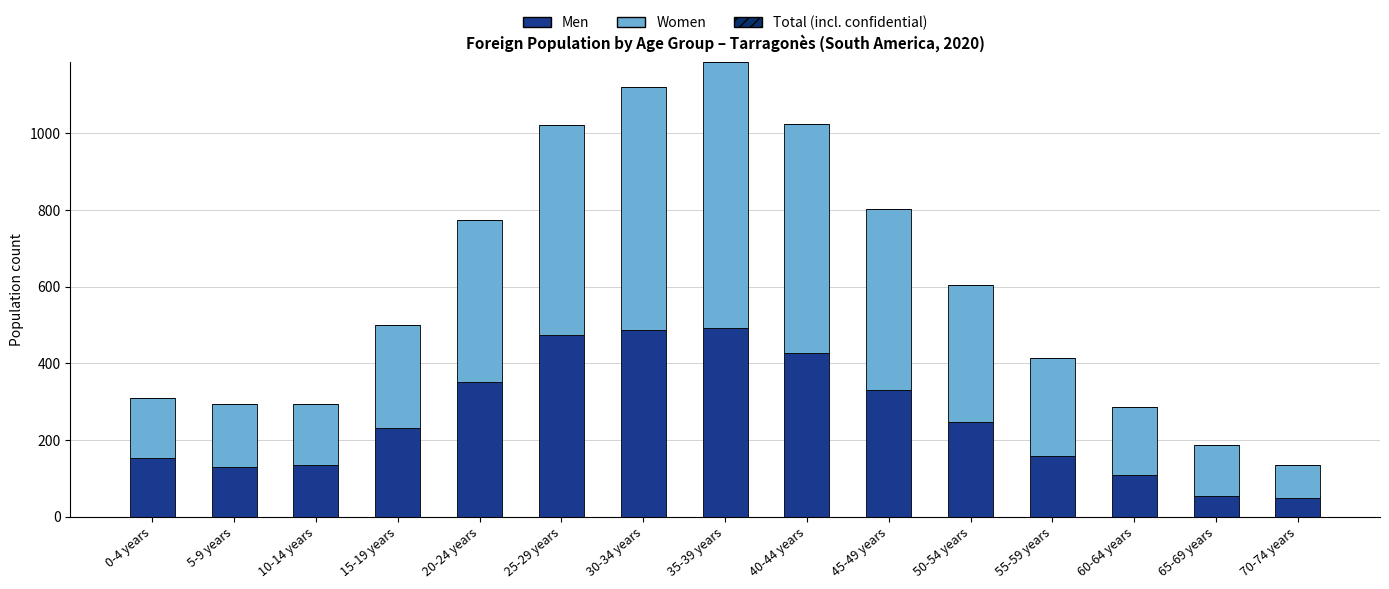

What is the average value of the Men series?

255